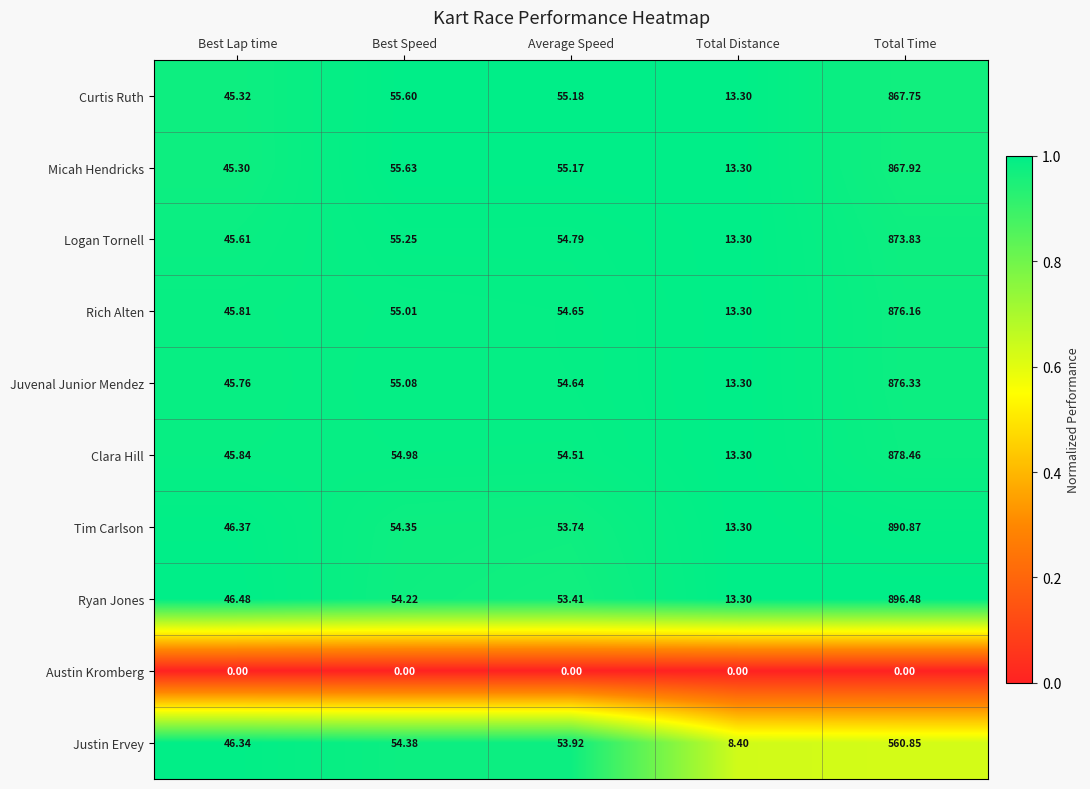

At which label does Tim Carlson reach its peak?

Total Time